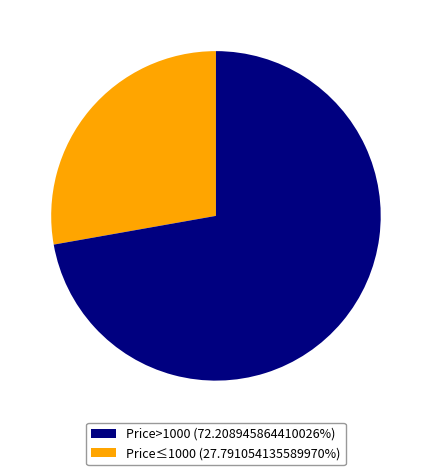

Combined, do Price>1000 (72.208945864410026%) and Price≤1000 (27.791054135589970%) account for over 50%?

Yes